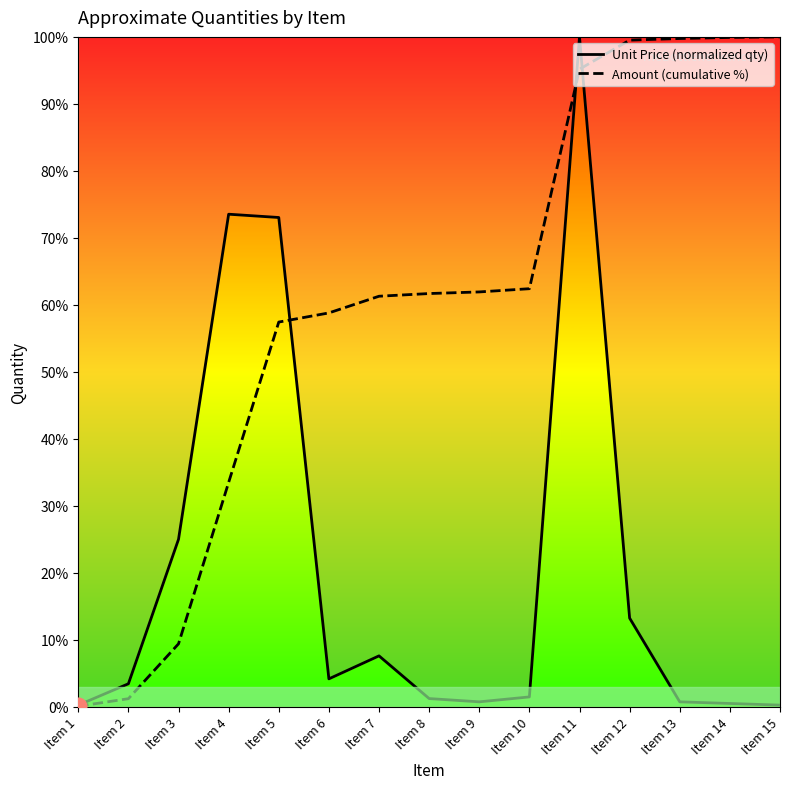

Which series ends up on top after the final intersection of Amount (cumulative %) and Unit Price (normalized qty)?

Amount (cumulative %)